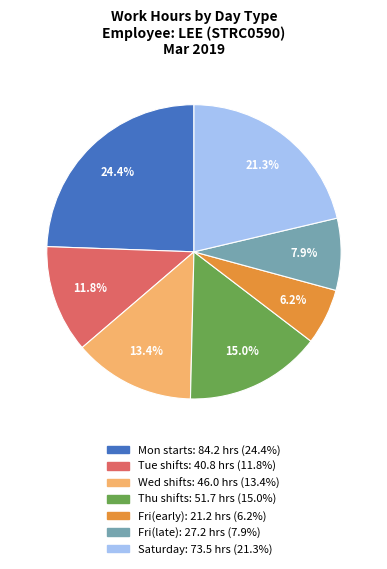

Is there any slice that represents more than half of the pie?

No